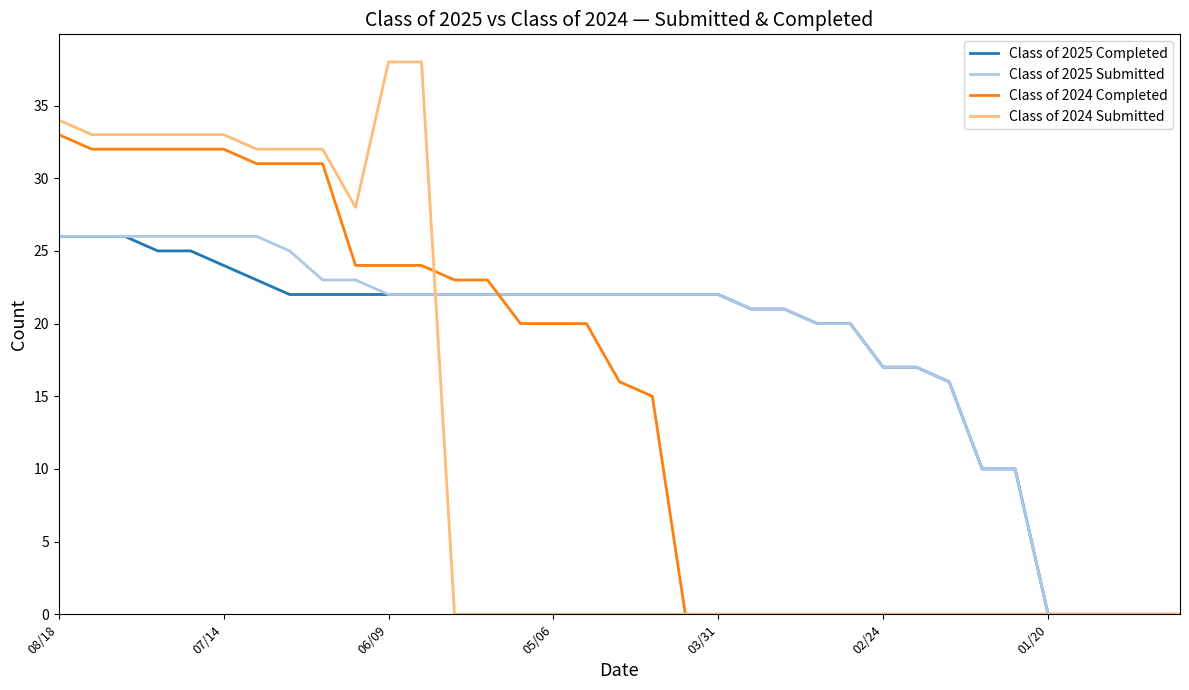

What is the maximum value for Class of 2025 Completed?

26